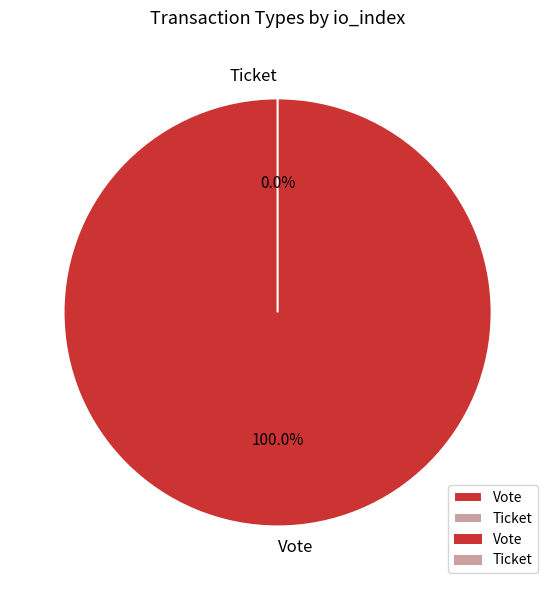

Which slice represents more than half of the pie?

Vote